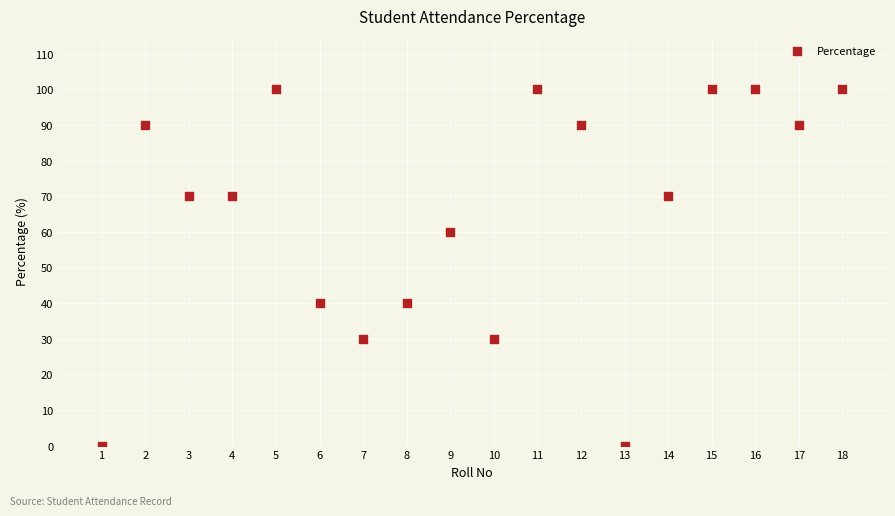

What is the range of Y values (max minus min)?

100